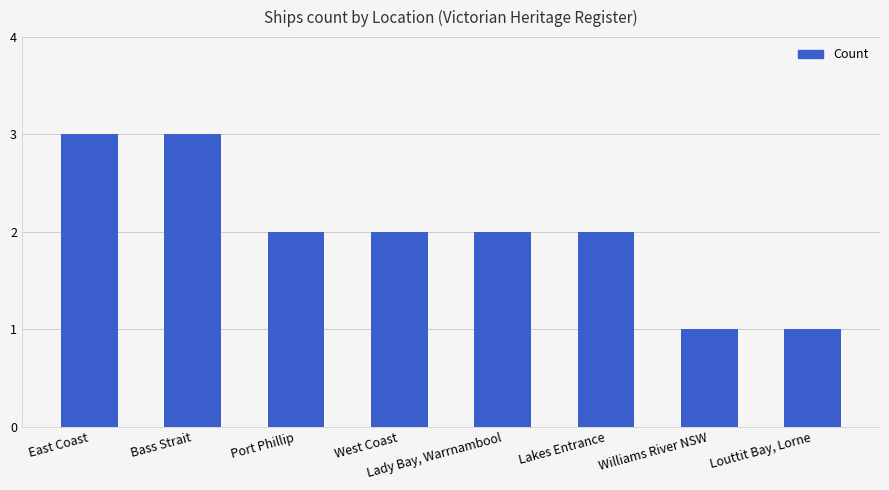

How many data points does each series have?

8